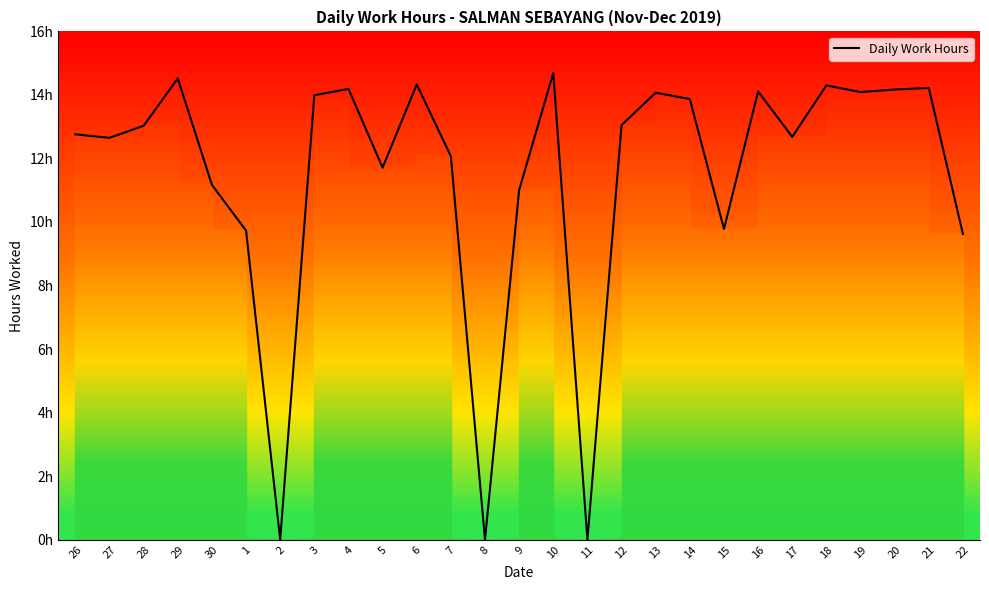

What is the maximum value shown in the chart?

14.7